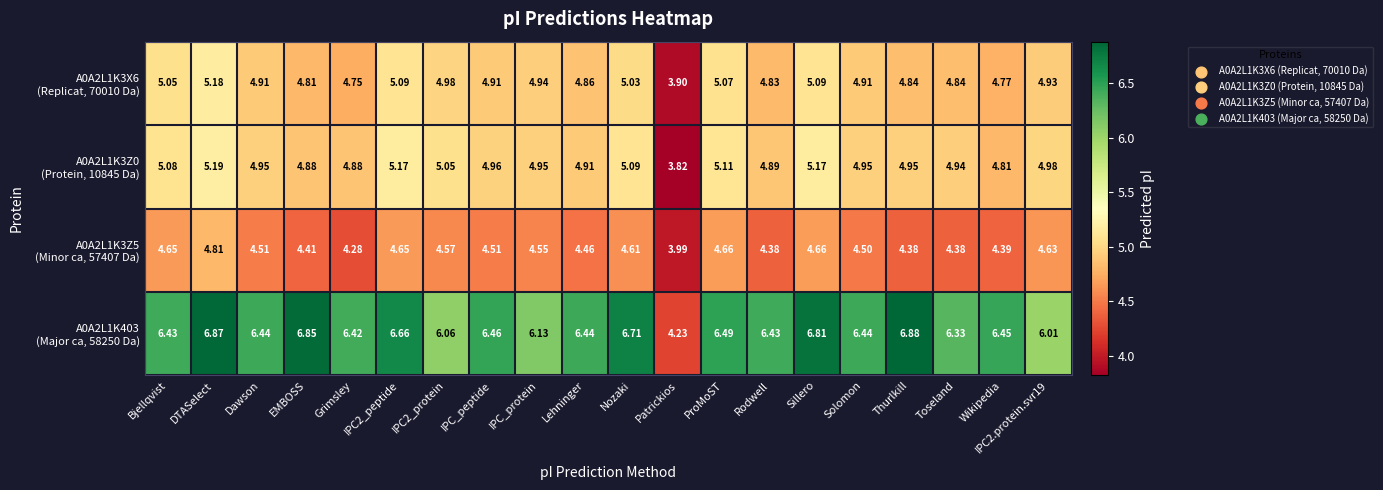

At which category is the sum across all series the highest?

DTASelect